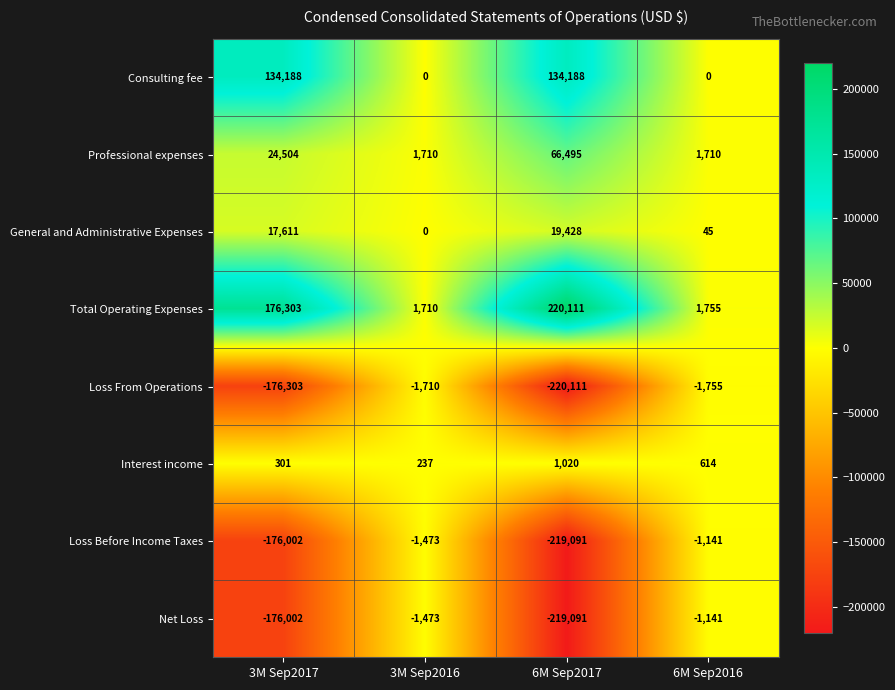

What is the difference between the maximum and minimum values in the Net Loss series?

217950